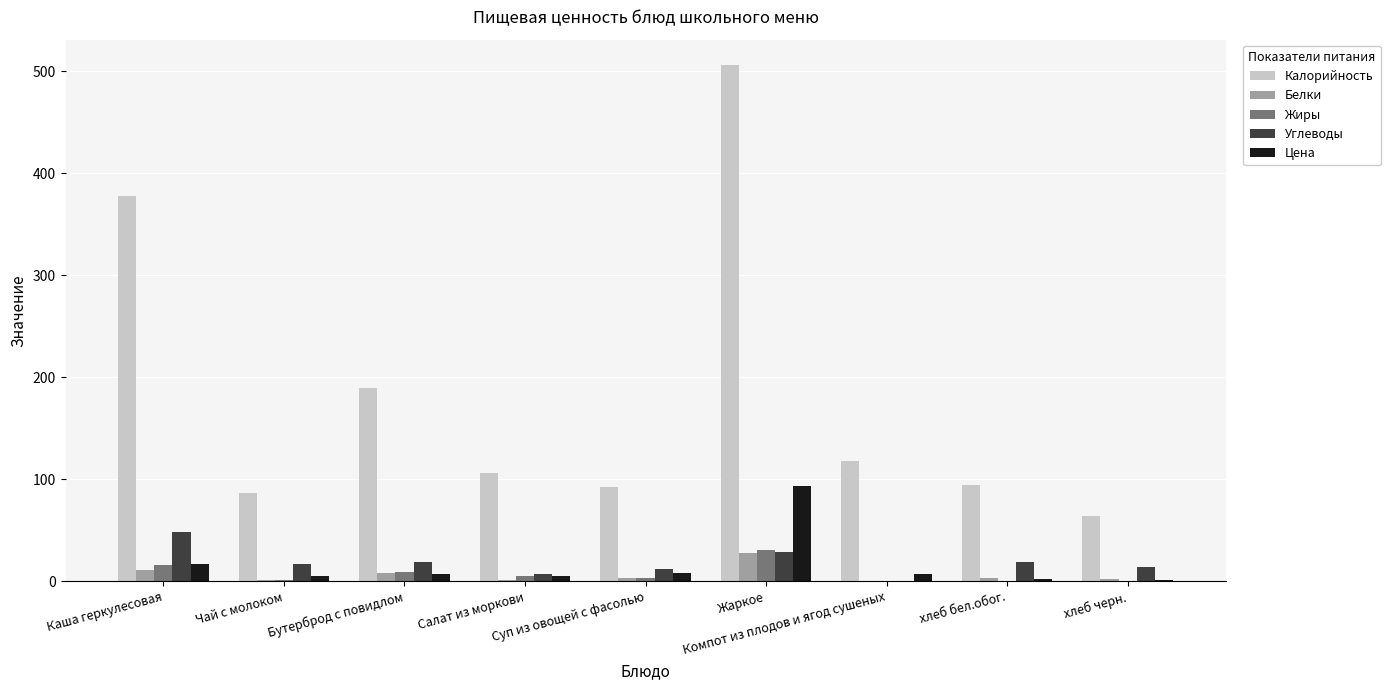

What is the sum of all Цена values?

145.9